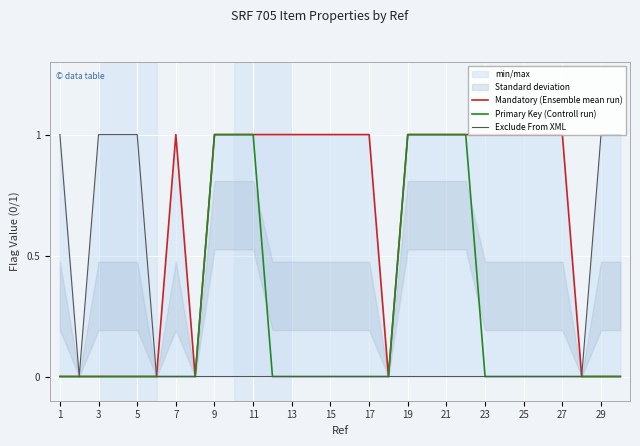

Does the chart display data point markers on the line(s)?

No